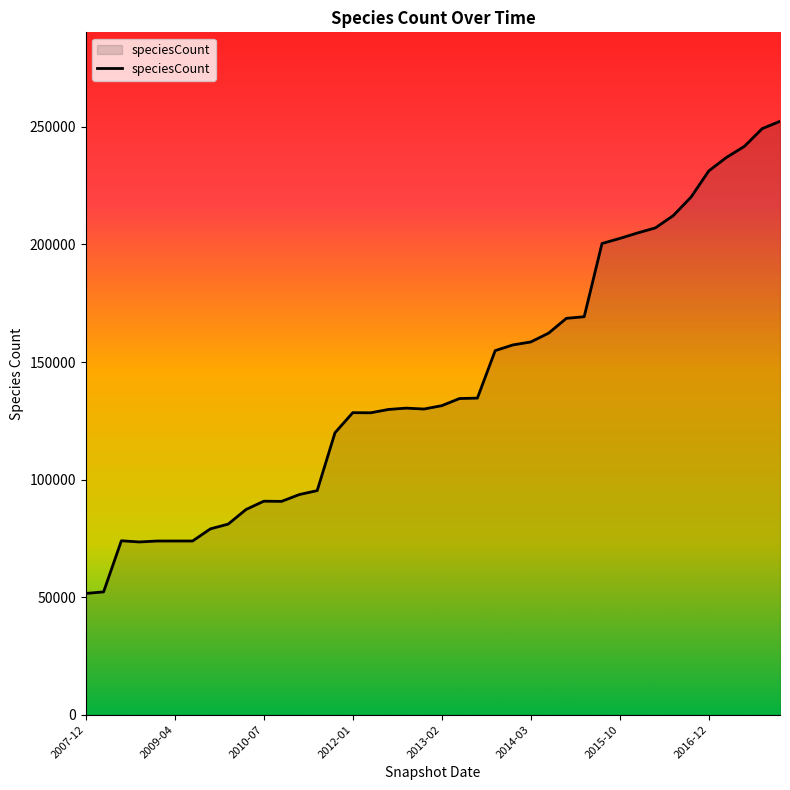

What is the maximum value shown in the chart?

252386